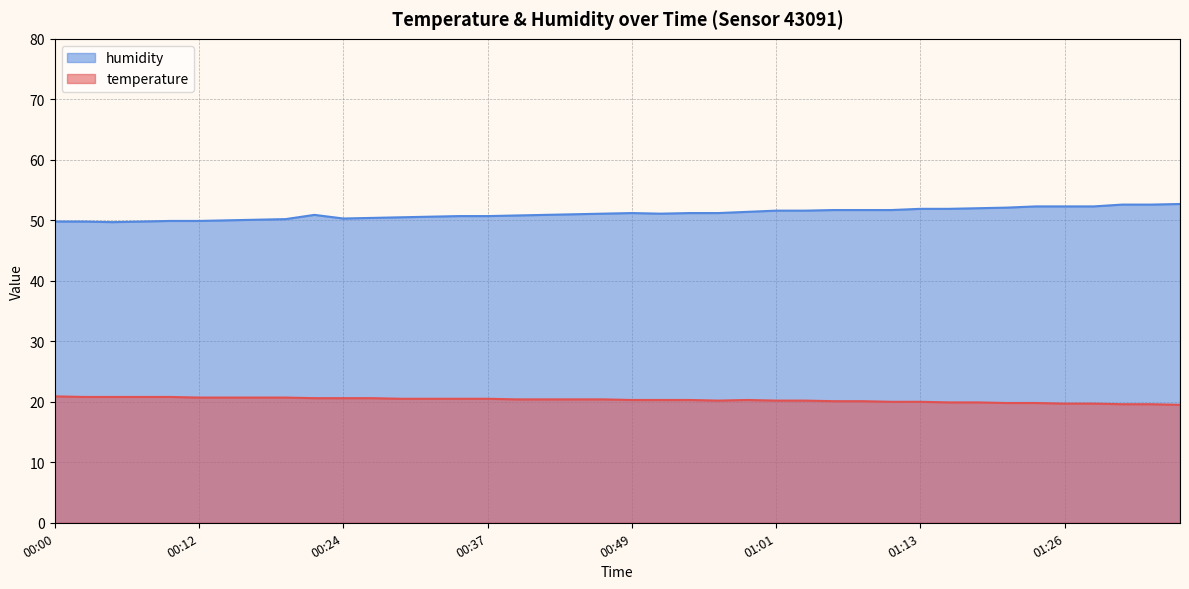

True or false: temperature and humidity cross at least once.

False